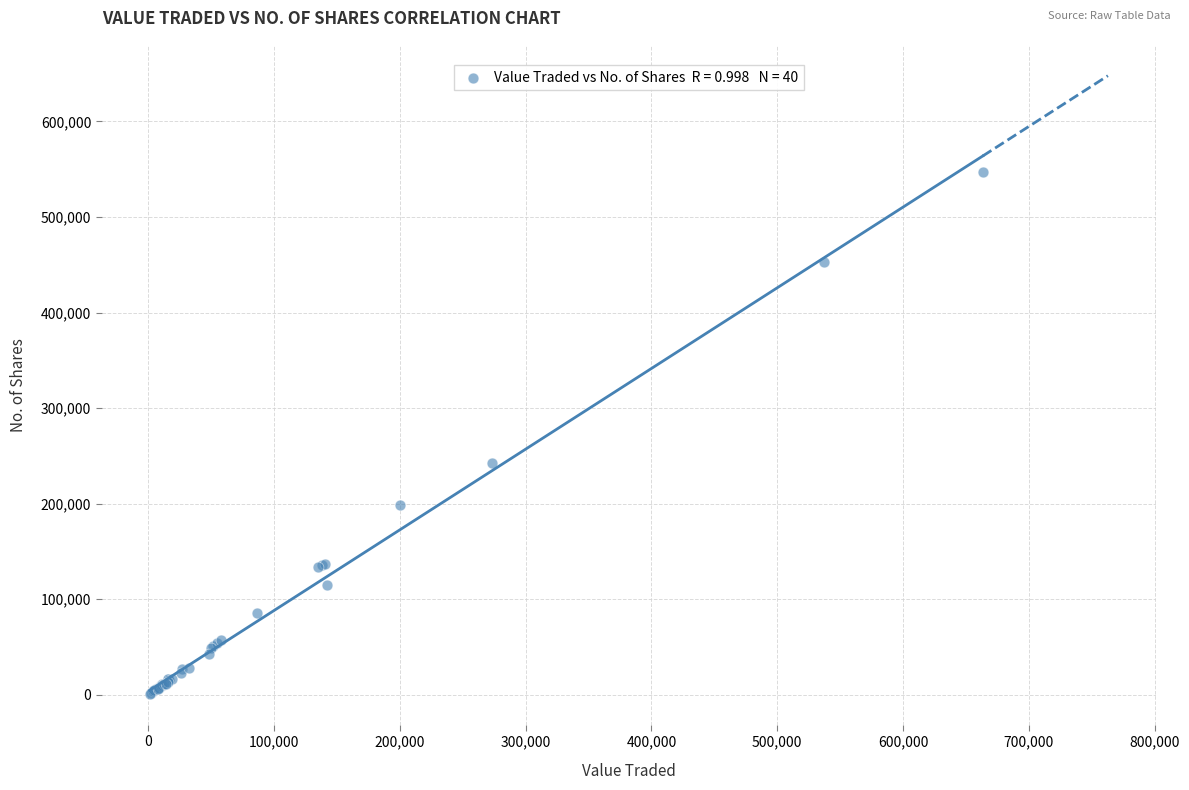

What Y value in the scatter plot is closest to 274244?

242682